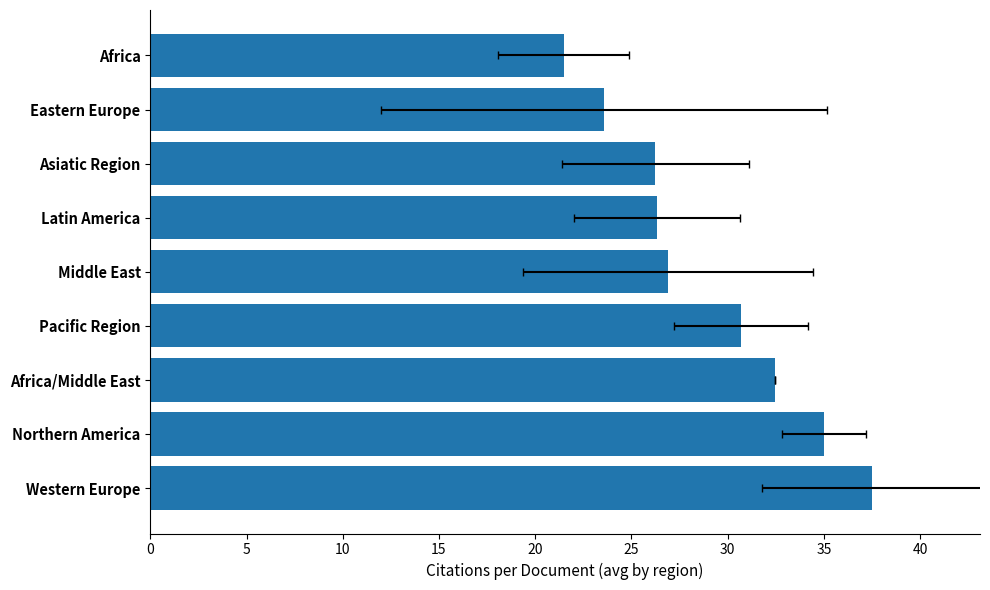

Which has a higher value, Latin America or Middle East?

Middle East